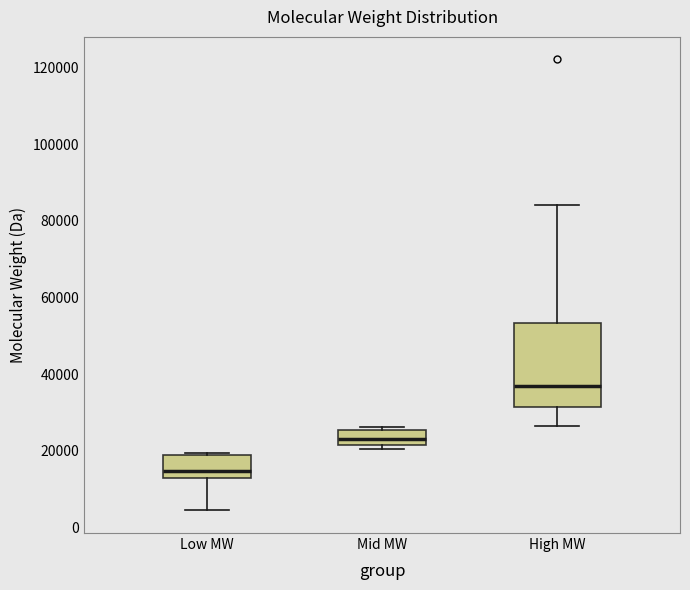

Reading left to right, read every box against the y-axis: the position of its median line, the range the box covers, and the ends of its whiskers. The values are not printed on the chart, so give them approximately, as read against the axis.

Low MW: median 14000, box 12000 to 18000, whiskers 4000 to 20000
Mid MW: median 22000 (inside the box), box 22000 to 26000, whiskers 20000 to 26000 (just above the box's upper edge)
High MW: median 36000, box 32000 to 54000, whiskers 26000 to 84000